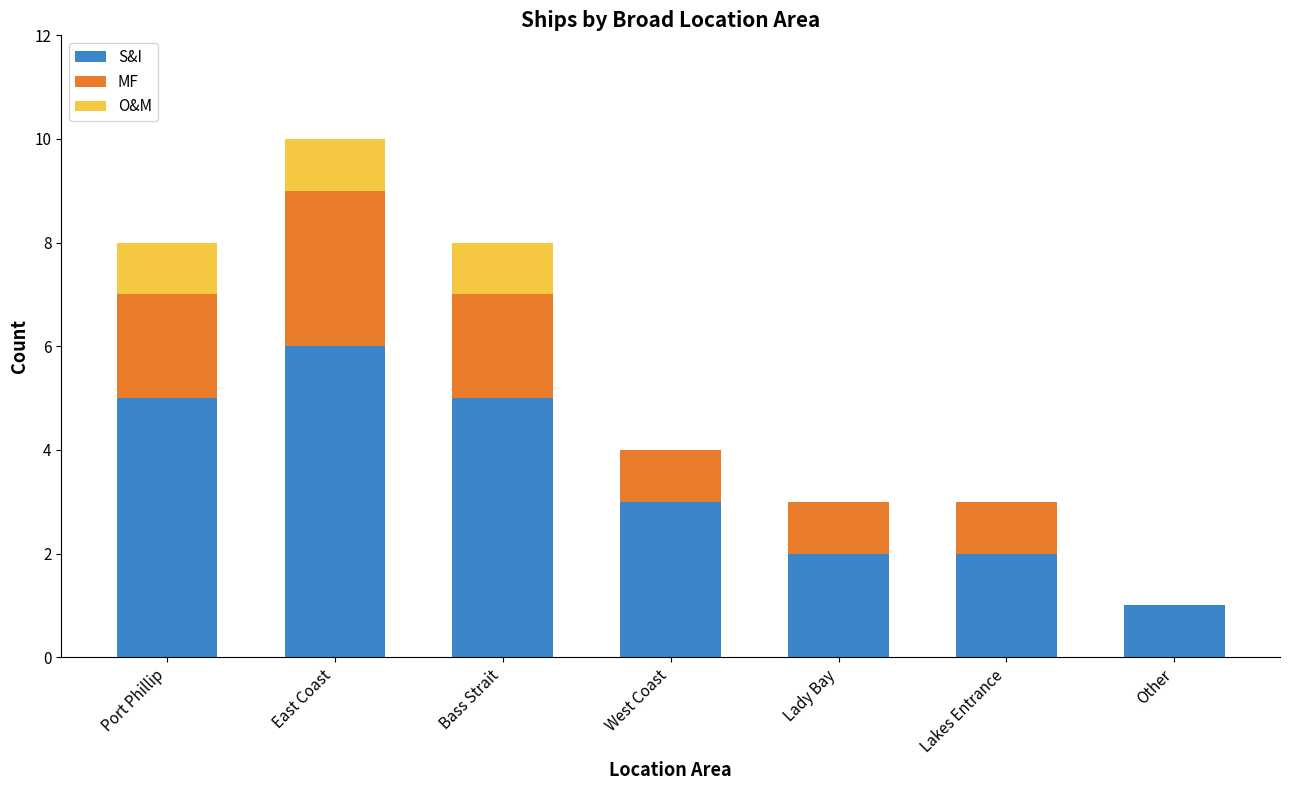

Is it true that S&I equals 1 at Lady Bay?

False